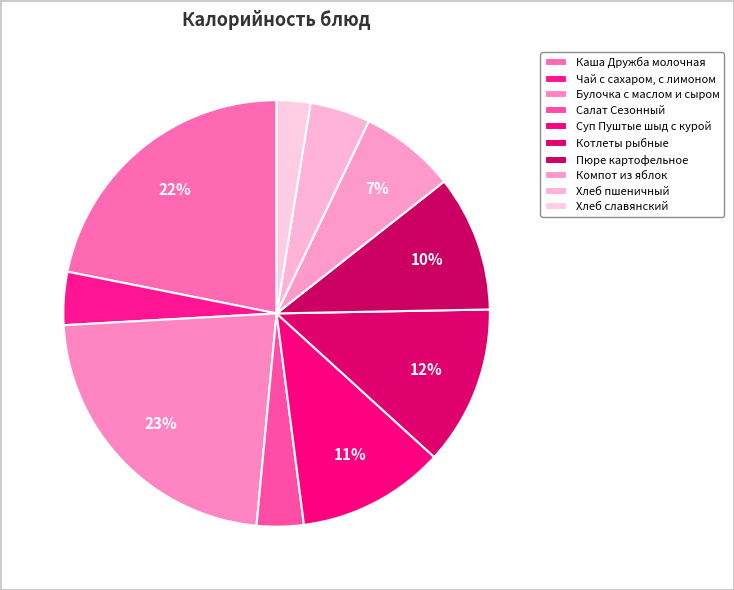

How many segments does this pie chart have?

10